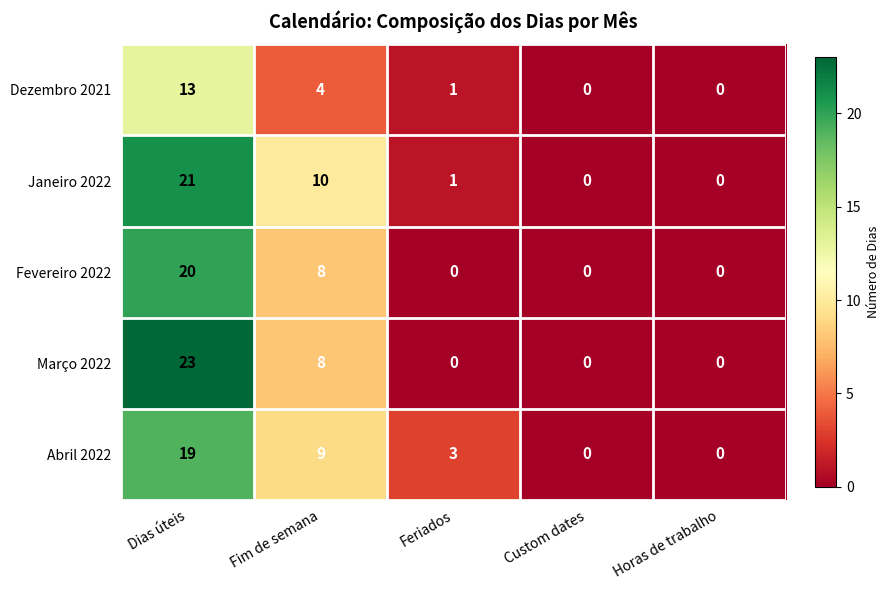

How many distinct data groups are displayed?

5